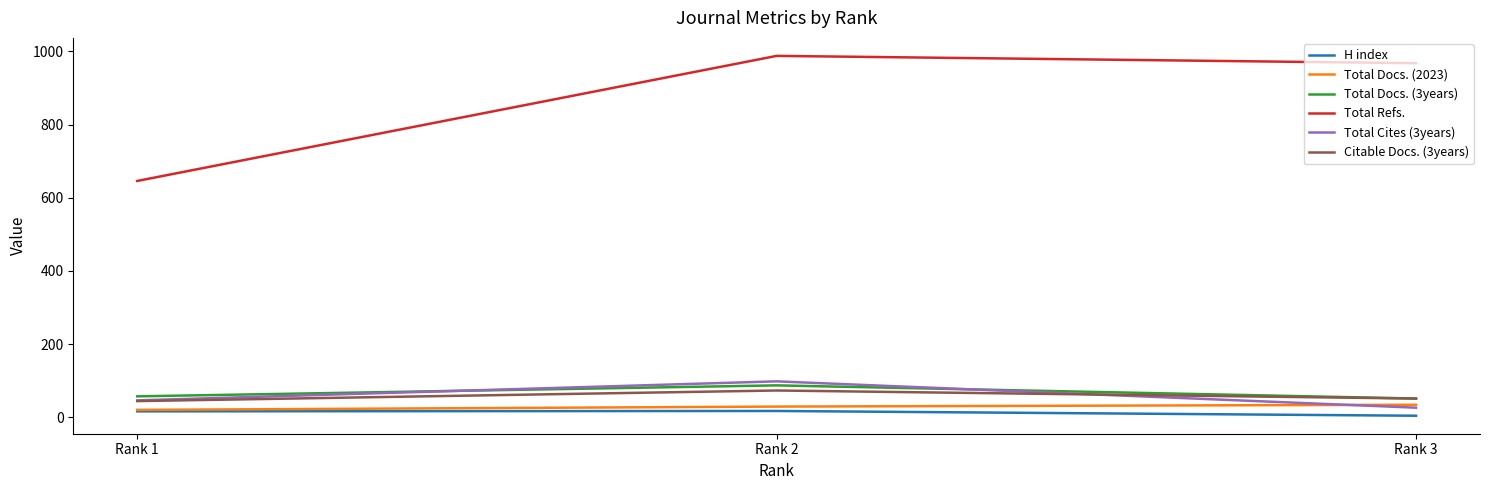

What is the spread (max minus min) of values at Rank 3?

964